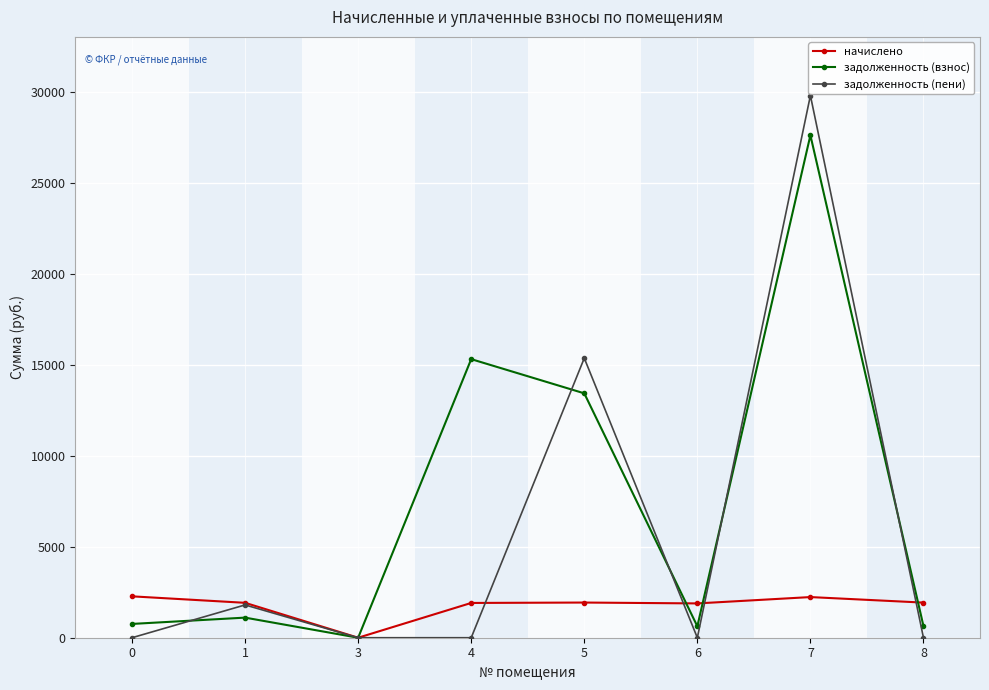

Where is задолженность (взнос) nearest to the value 13798?

5